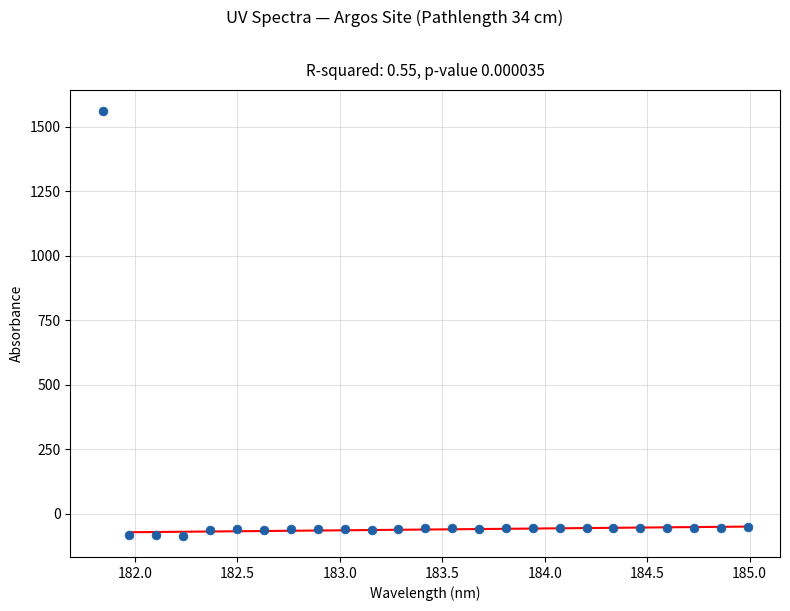

What is the range of Y values (max minus min)?

1645.0